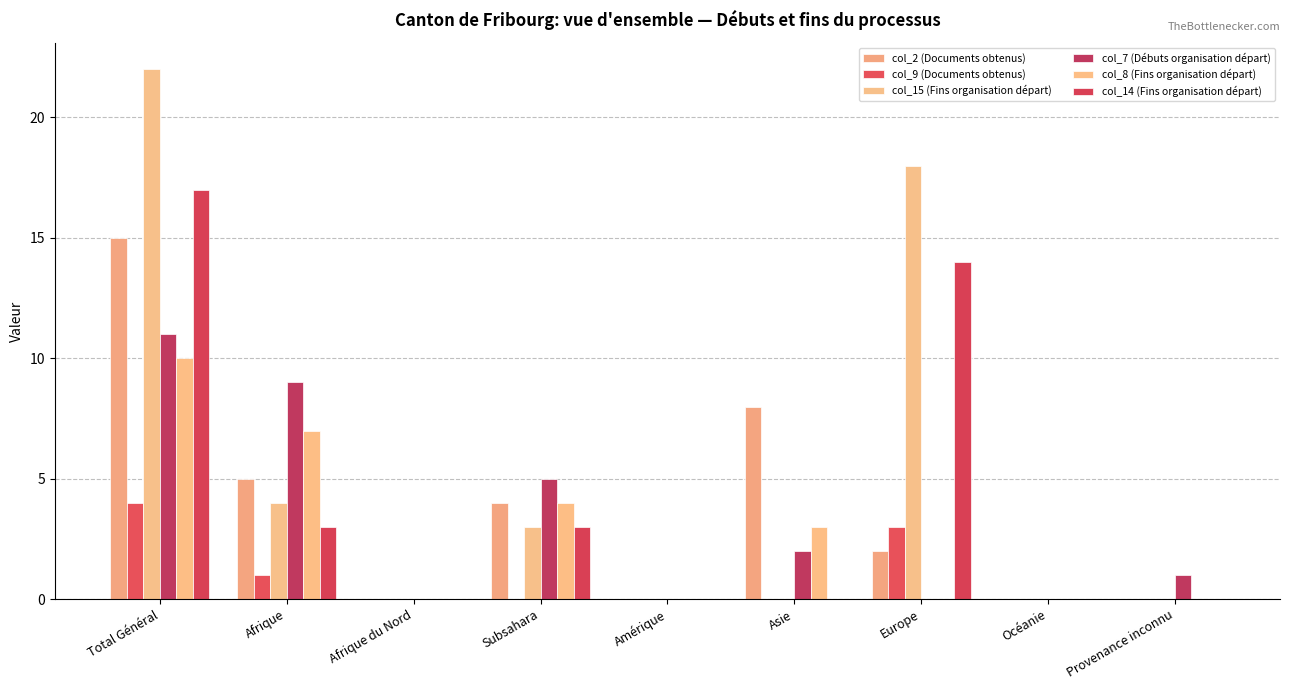

At which category is the sum across all series the highest?

Total Général